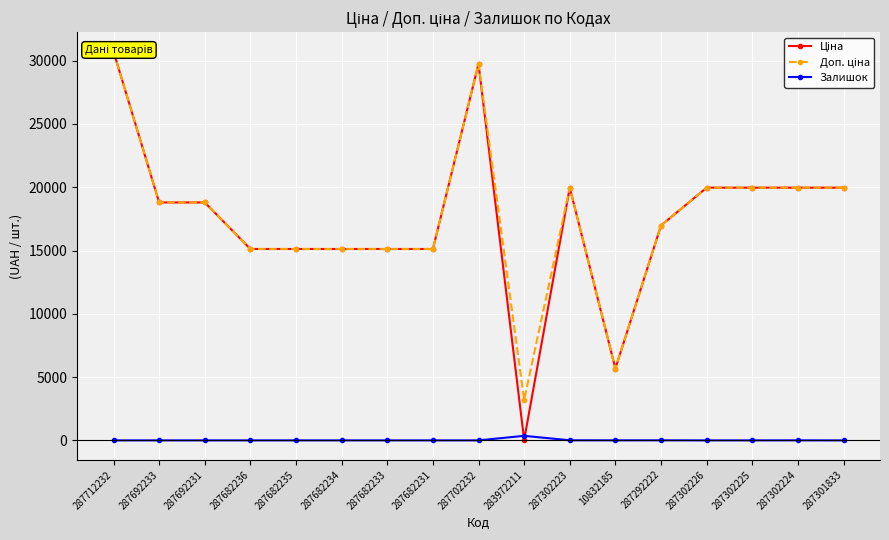

True or false: Доп. ціна and Ціна intersect in this chart.

False